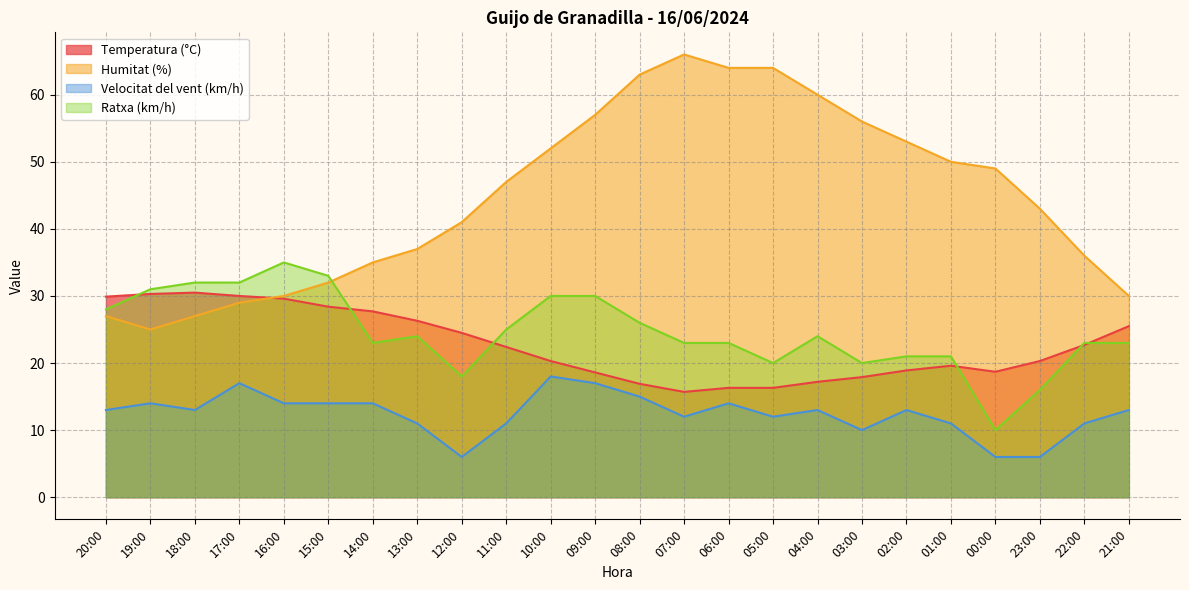

What position from the right is 06:00?

10